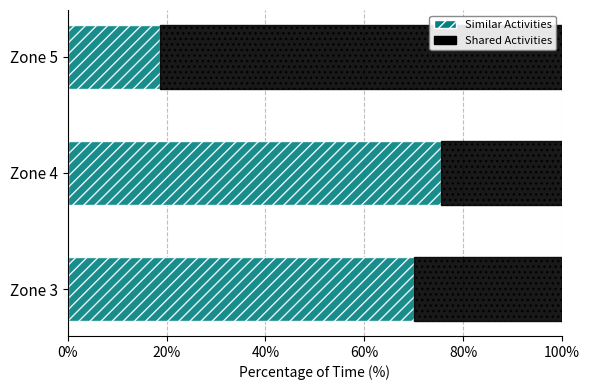

At which label is Similar Activities closest to 47?

Zone 3